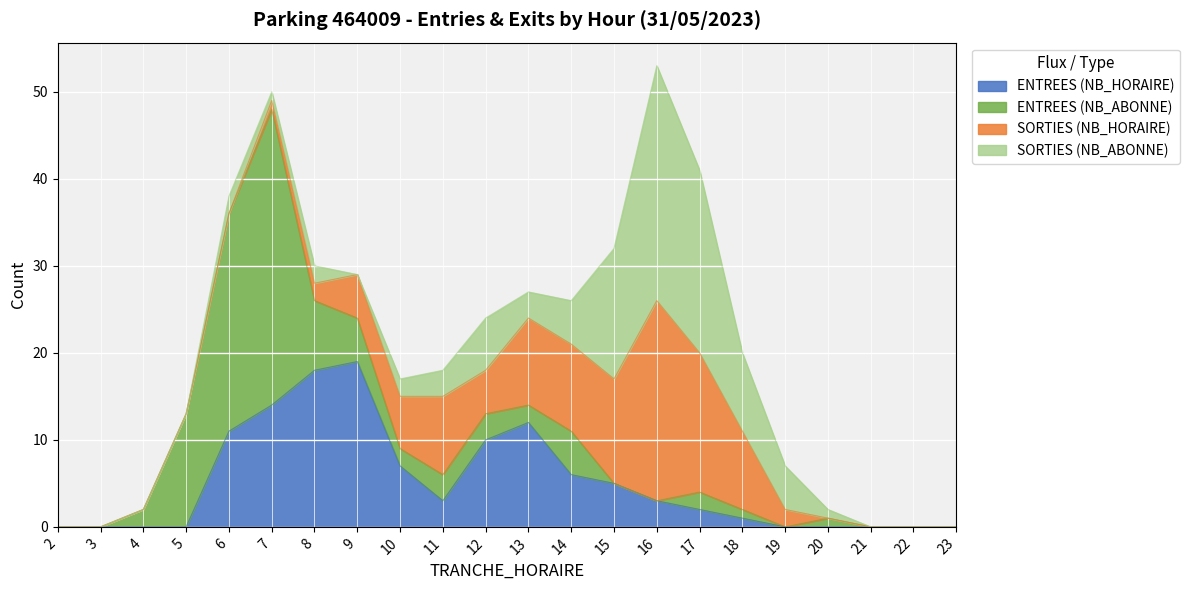

How many data points in ENTREES (NB_ABONNE) are less than 2?

10